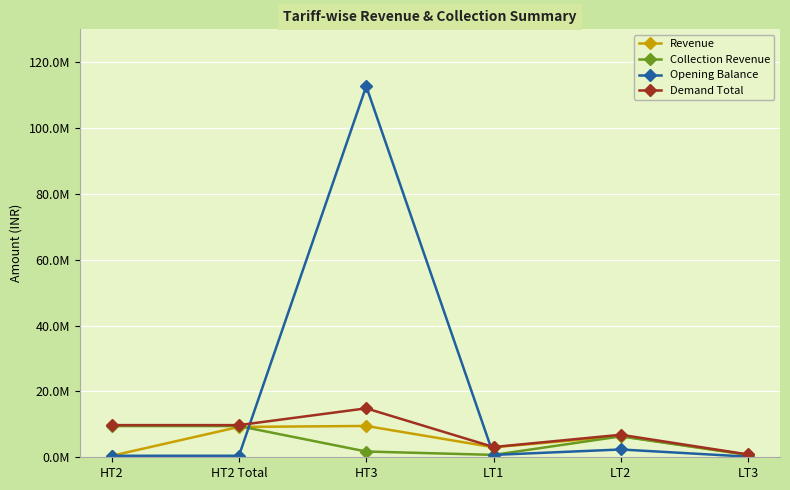

At which label does Demand Total first exceed 9768063?

HT2